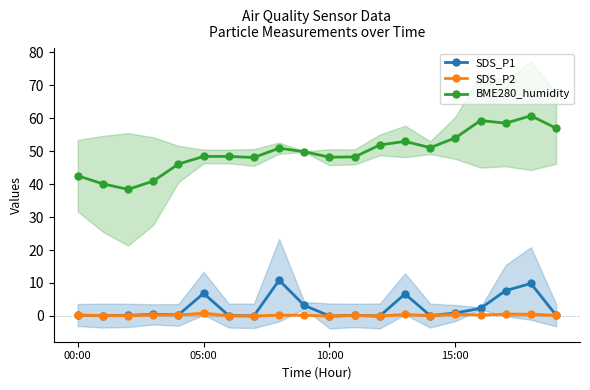

True or false: SDS_P2 has more than 1 points higher than both neighbors.

True